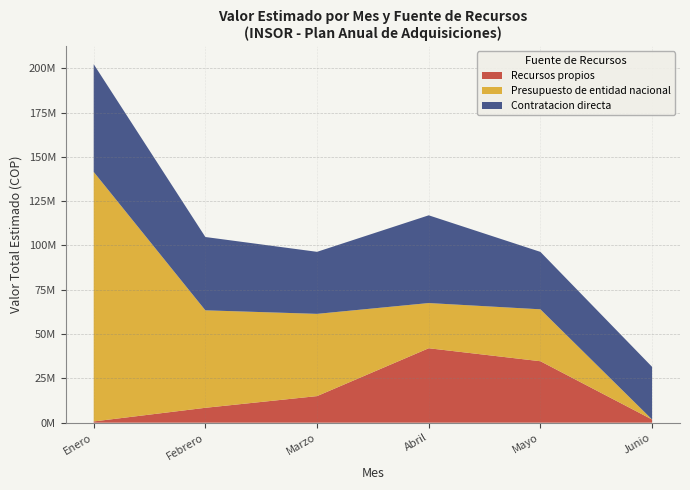

Reading left to right, list all the values displayed in this chart.

Recursos propios: 700000	8400000	15000000	42000000	34677800	1800000
Presupuesto de entidad nacional: 140790000	55000000	46400000	25500000	29290000	0
Contratacion directa: 60773333	41360000	35000000	49500000	32400000	29700000